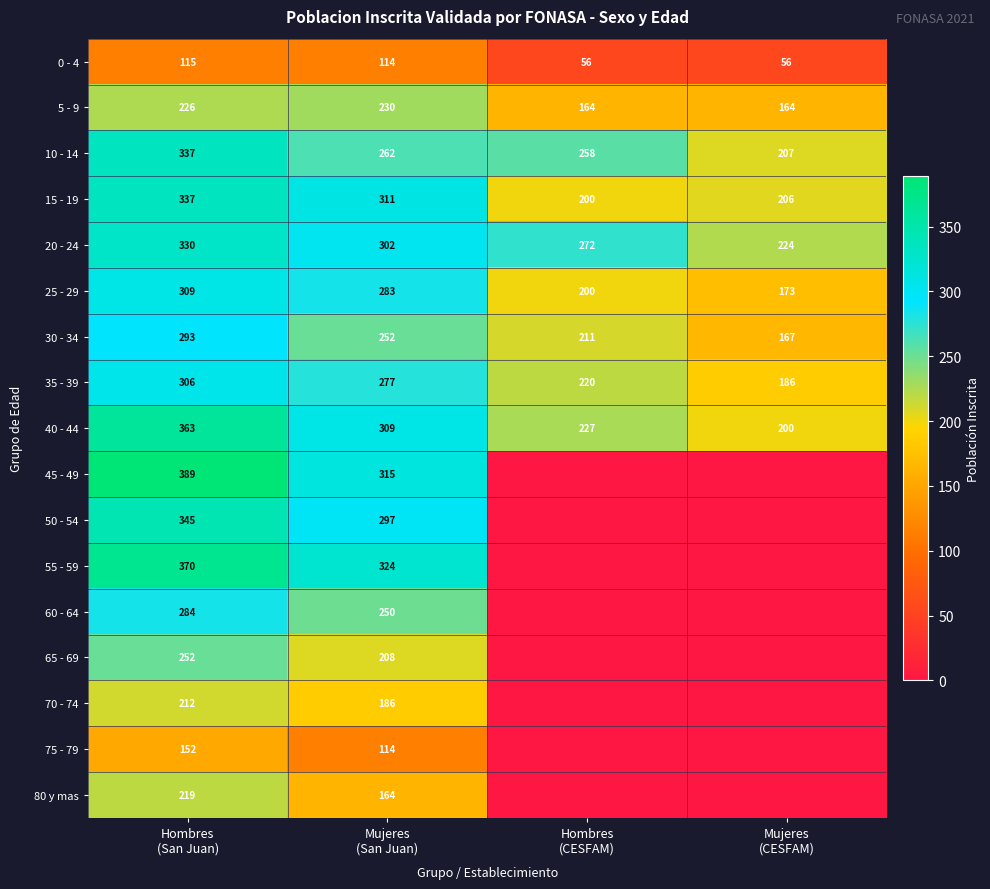

What is the greatest value displayed?

389